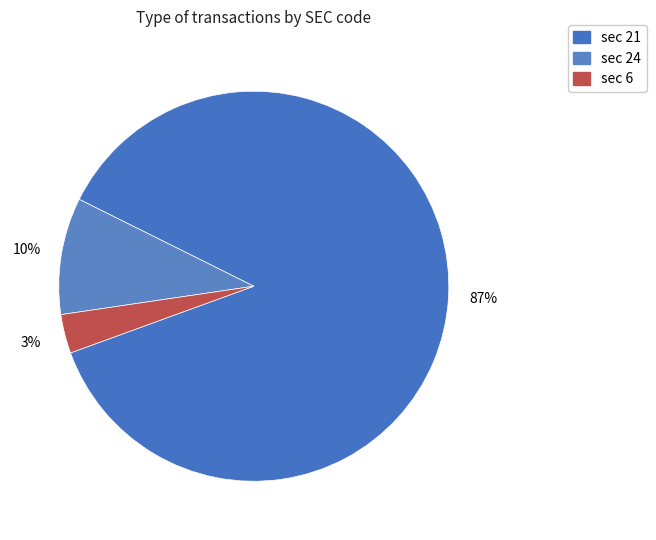

What is the majority slice?

sec_21